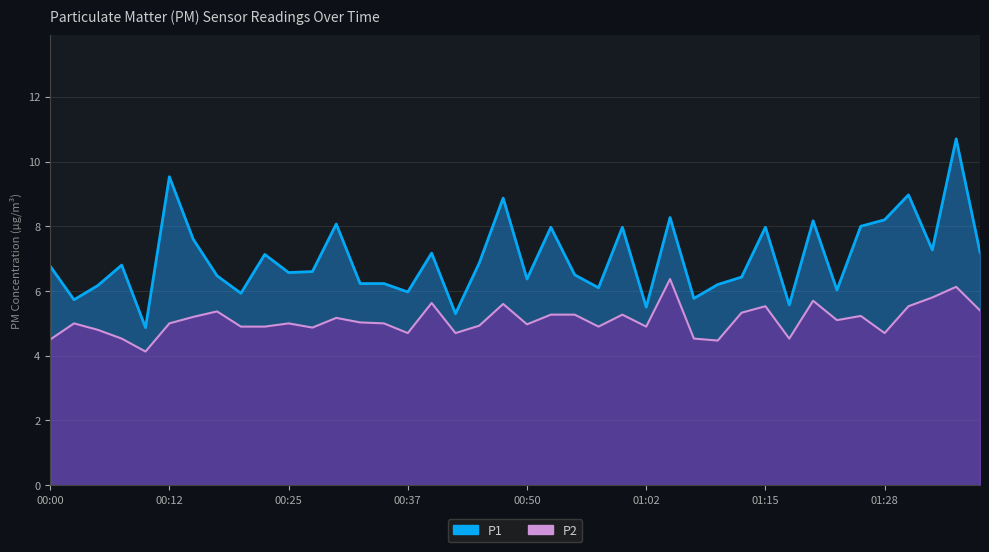

What are all the series names shown in the legend?

P1, P2